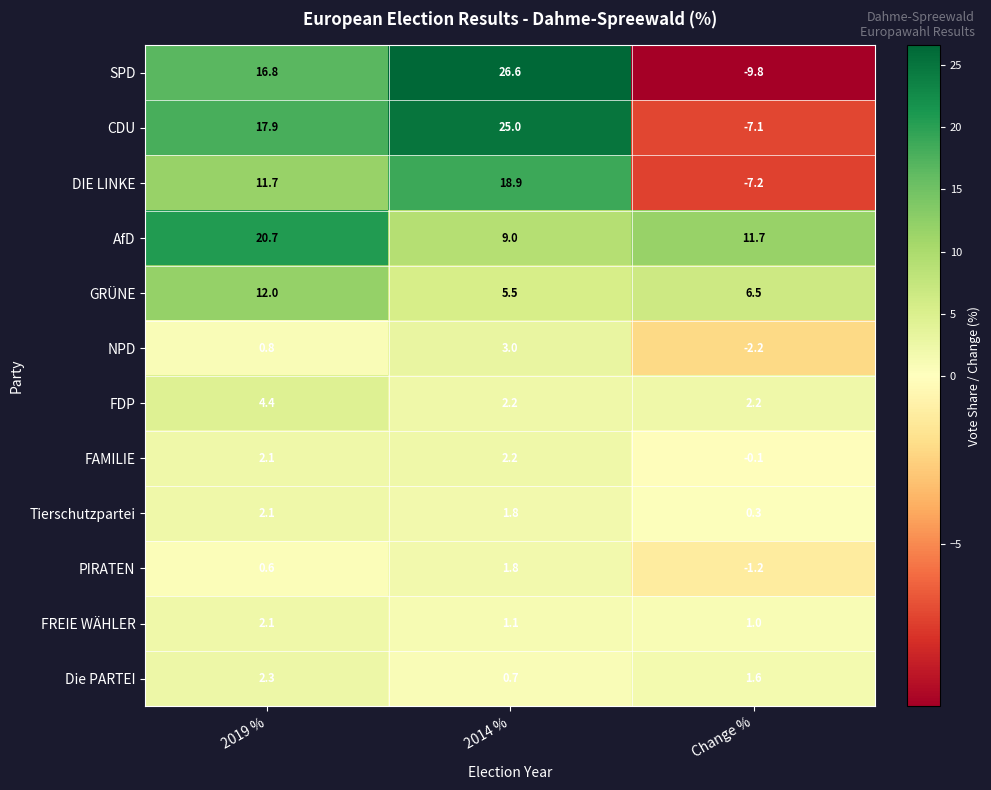

List the labels in order of GRÜNE value, smallest first.

2014 %, Change %, 2019 %